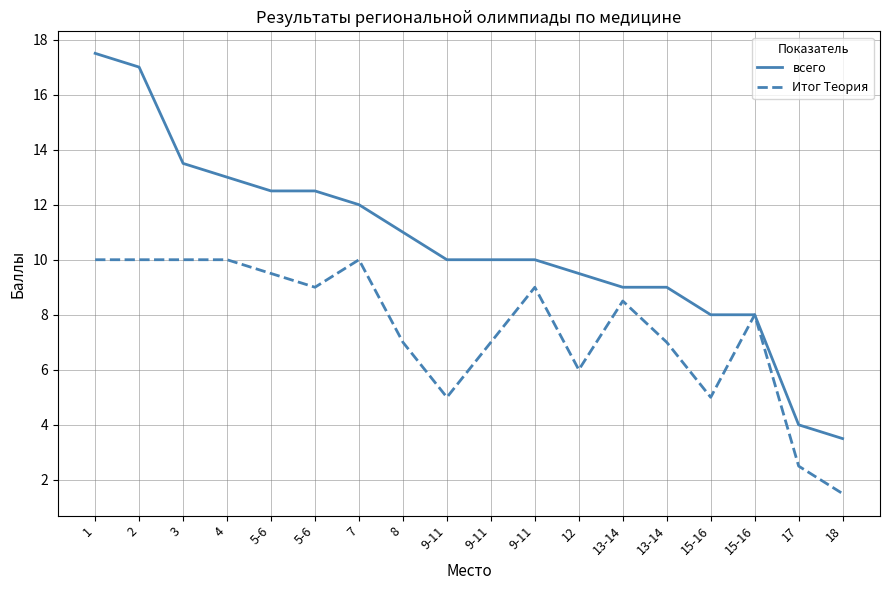

What are all the series names shown in the legend?

всего, Итог Теория